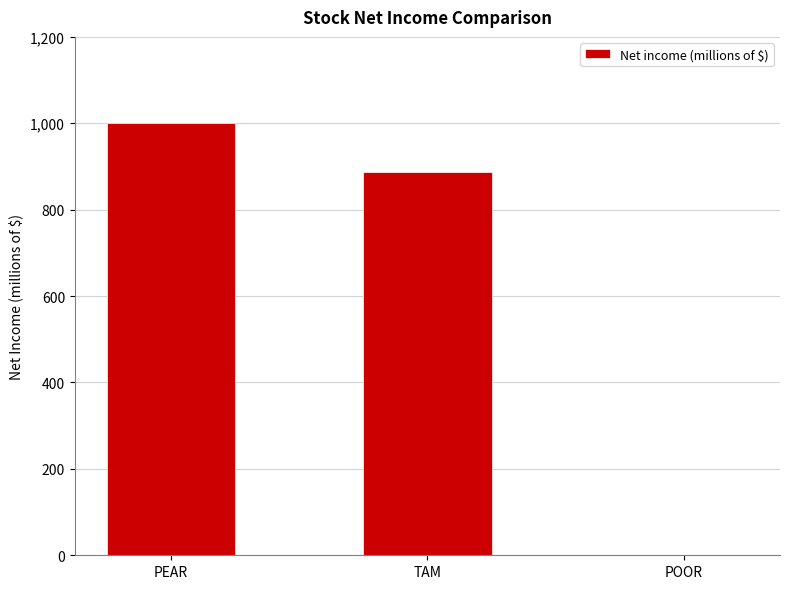

What is the sum of all values?

1889